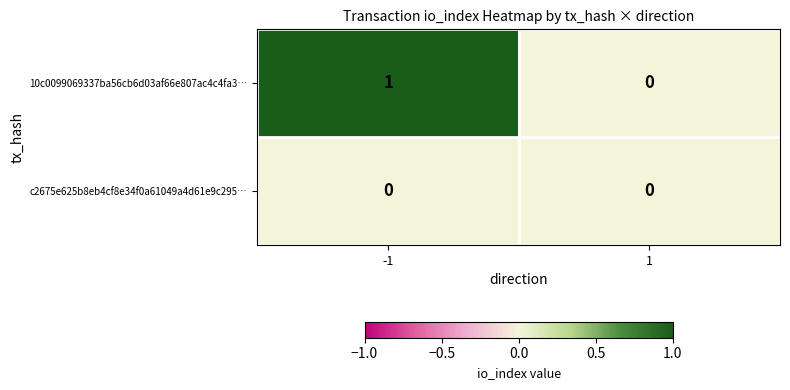

Between -1 and 1, which series saw the biggest shift?

10c0099069337ba56cb6d03af66e807ac4c4fa3…